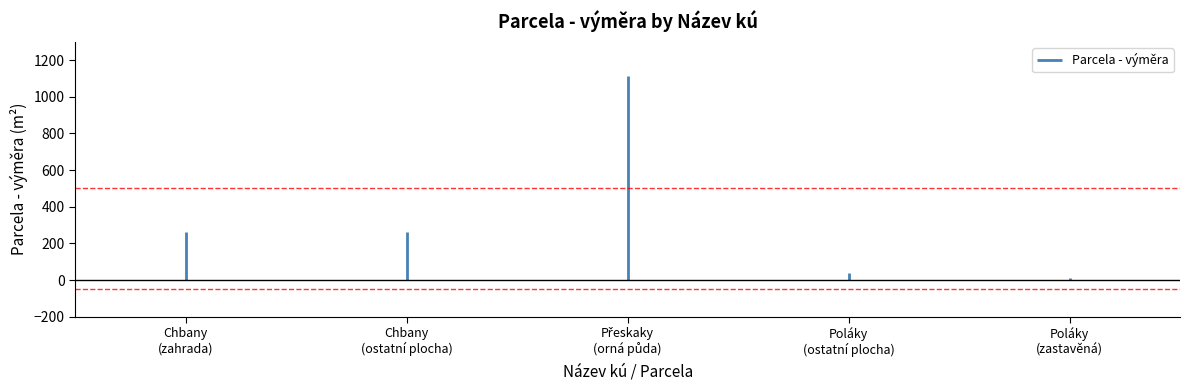

What is the change in value from Chbany (zahrada) to Přeskaky (orná půda)?

+851